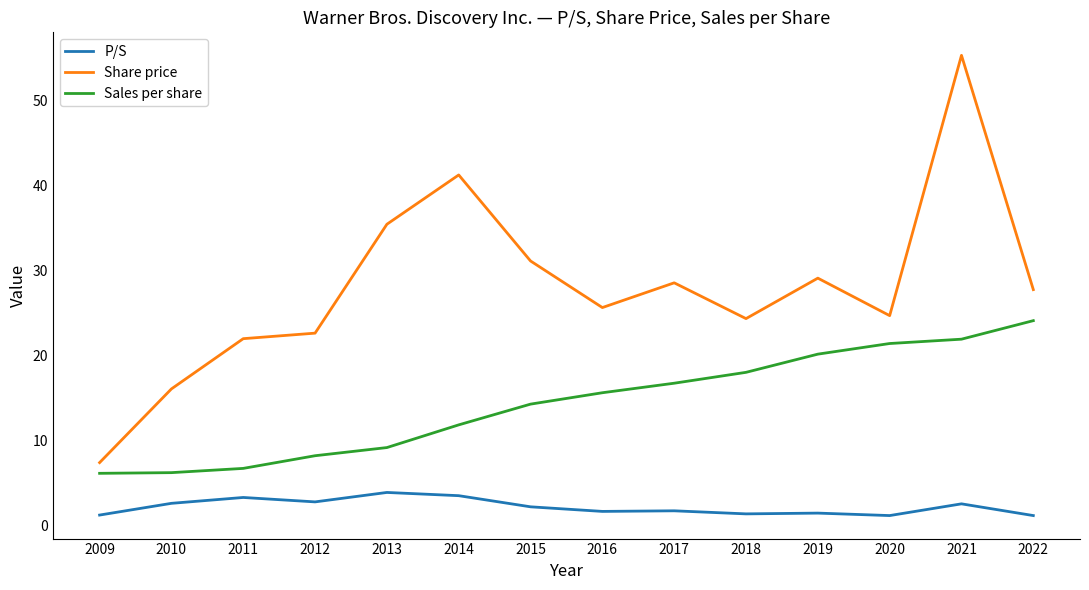

True or false: P/S and Sales per share intersect in this chart.

False